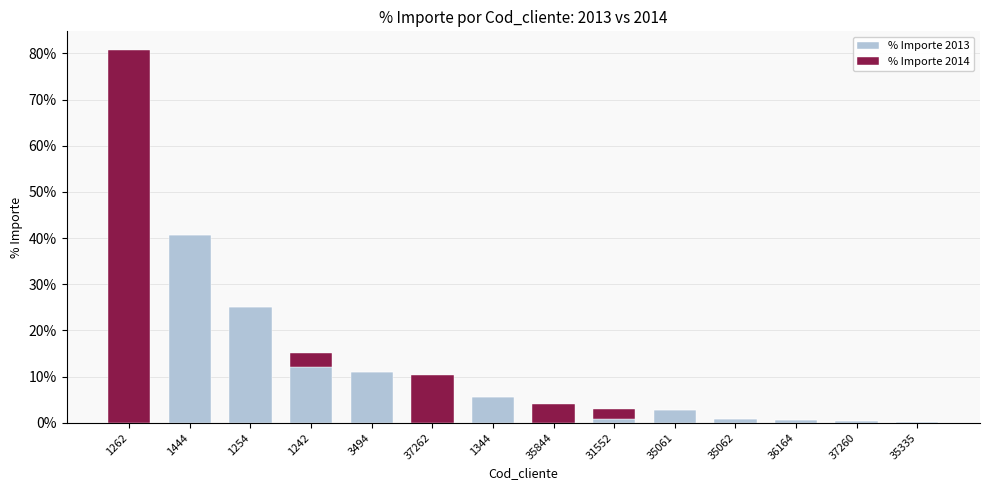

What are all the series names shown in the legend?

% Importe 2013, % Importe 2014